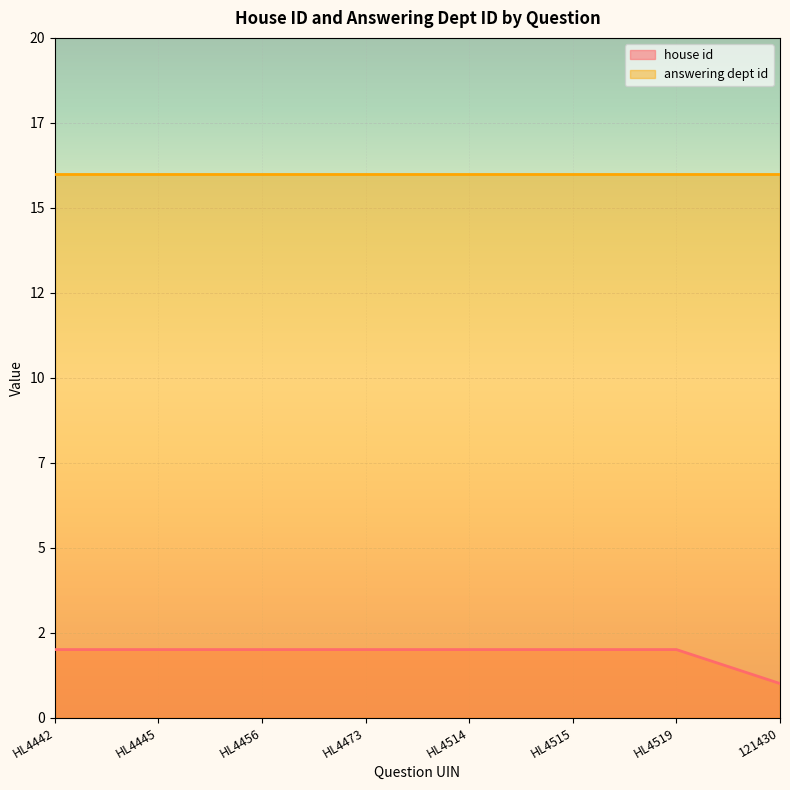

The chart shows a value of 3 at HL4515. True or false?

False